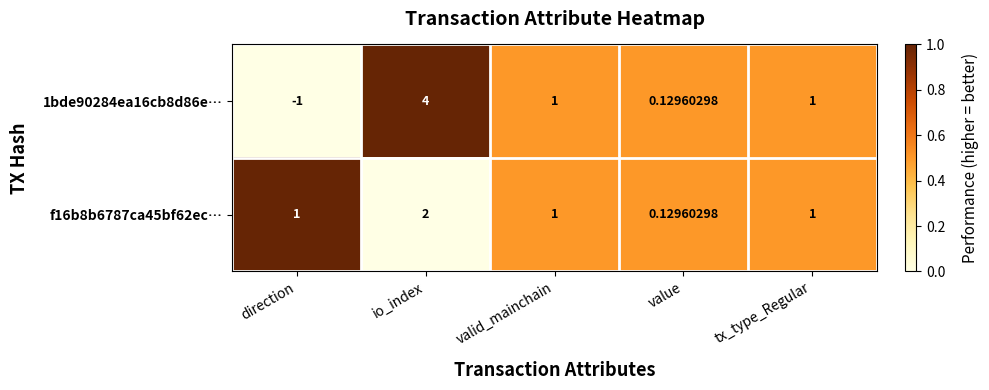

Which label corresponds to the smallest value in the chart?

direction